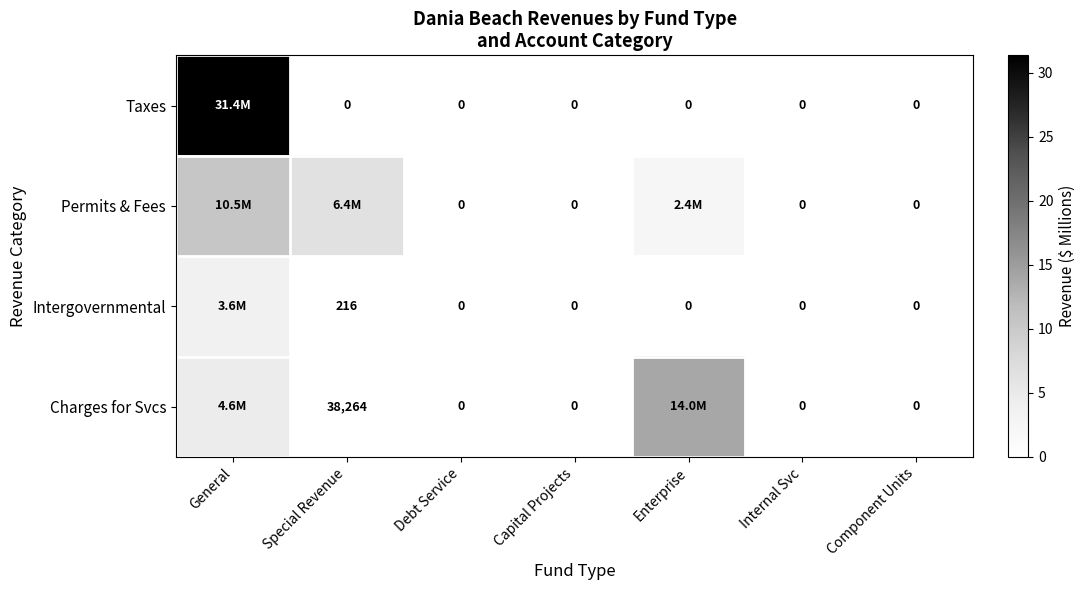

Is the value of Taxes at Special Revenue greater than the value of Charges for Svcs at Special Revenue?

No